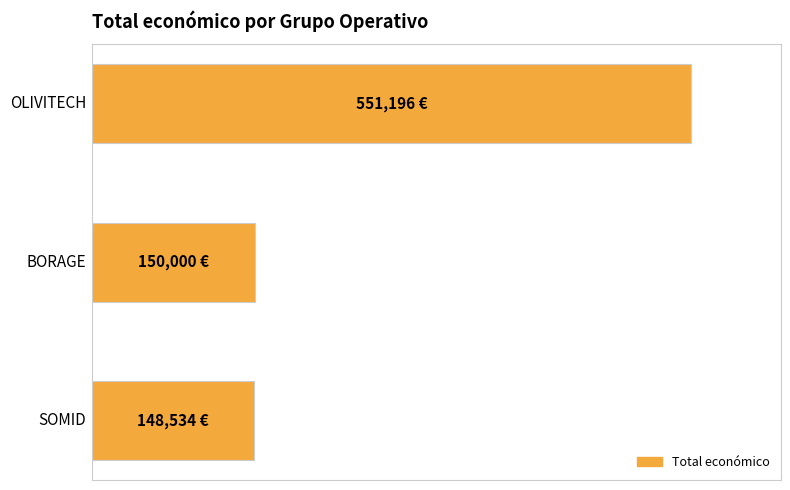

At which category does the chart reach its peak across all series?

OLIVITECH